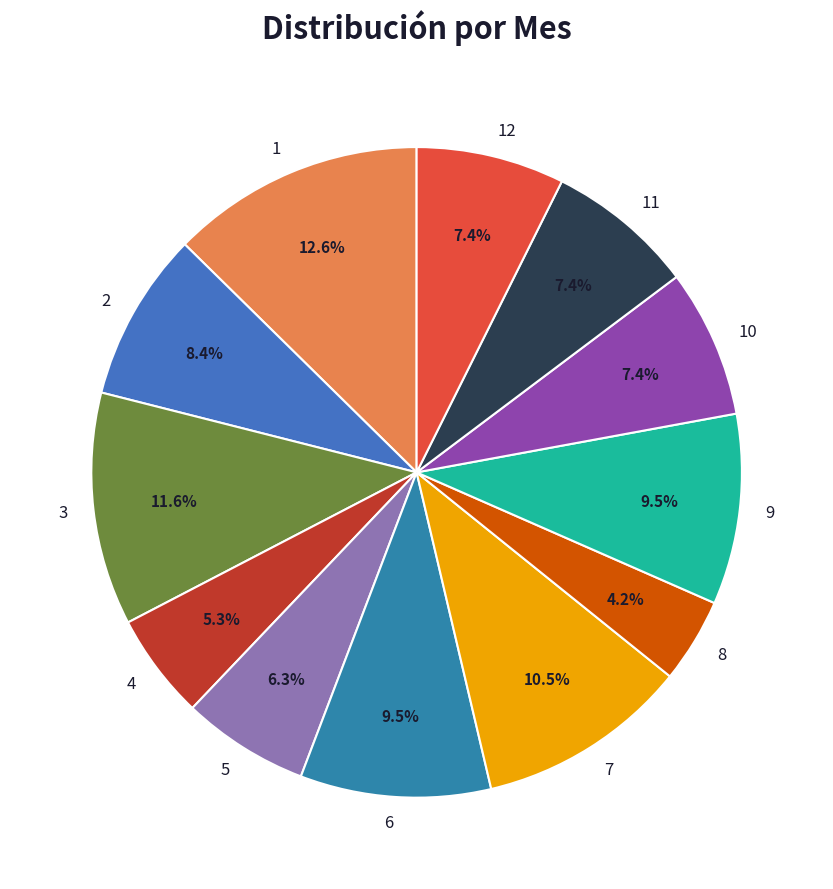

To the nearest percent, what is the difference between the 2 and 11 slice percentages?

1%